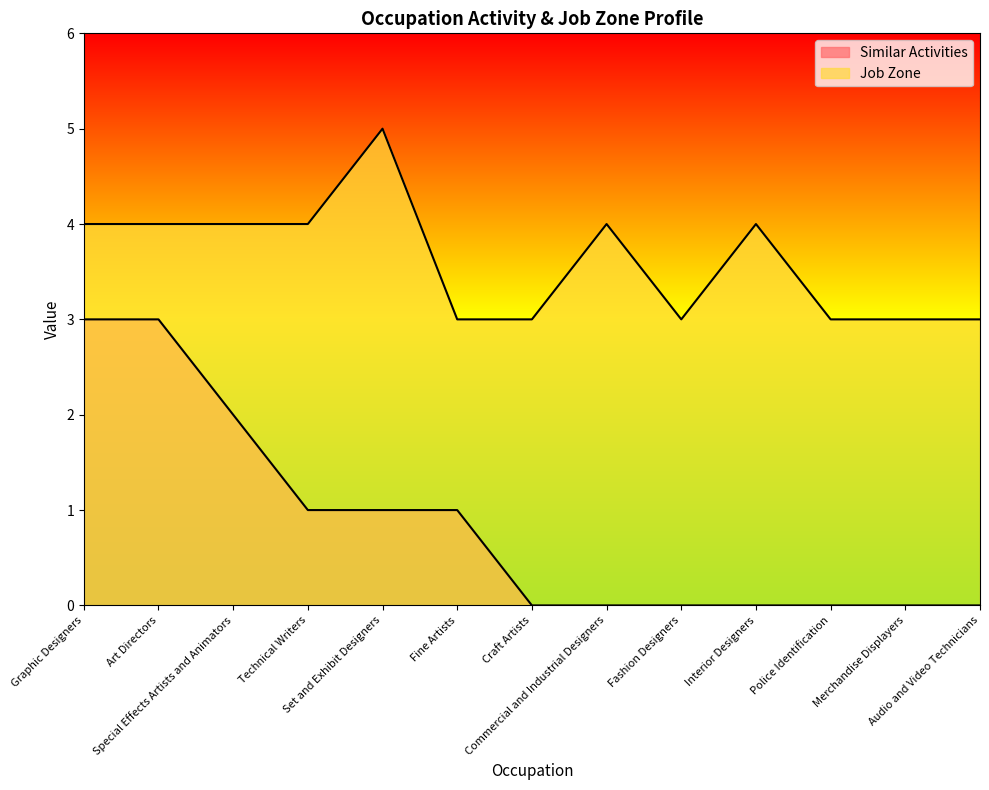

What is the greatest value displayed?

5